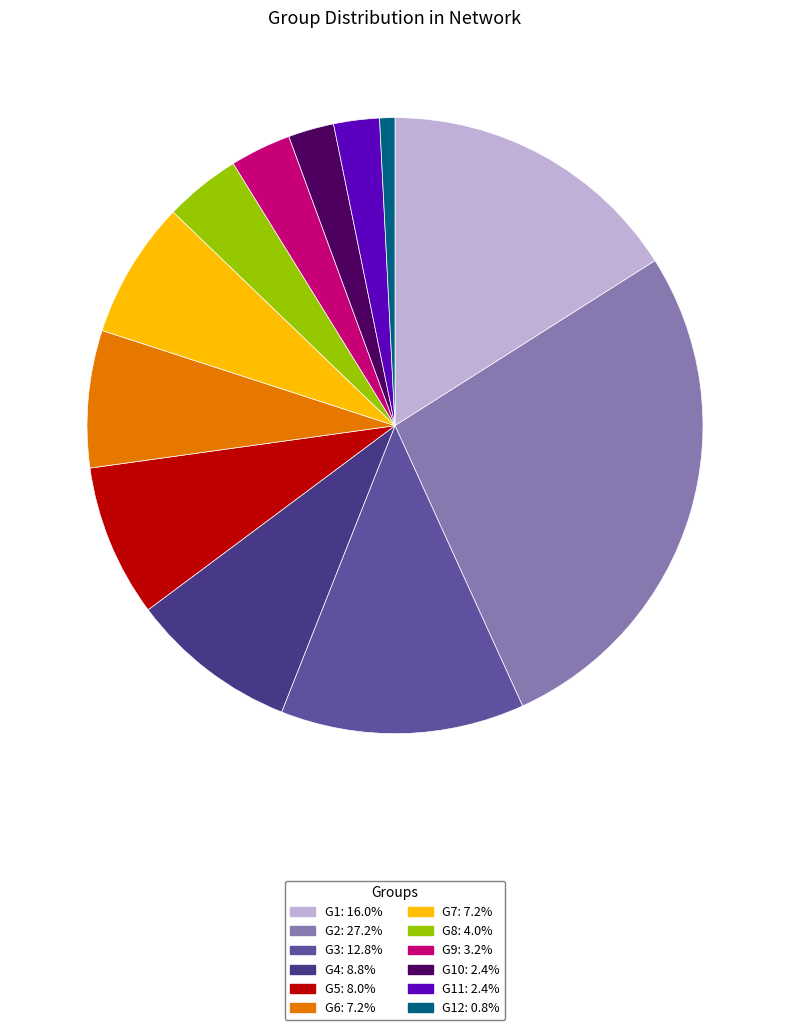

Is there a majority slice in this chart?

No